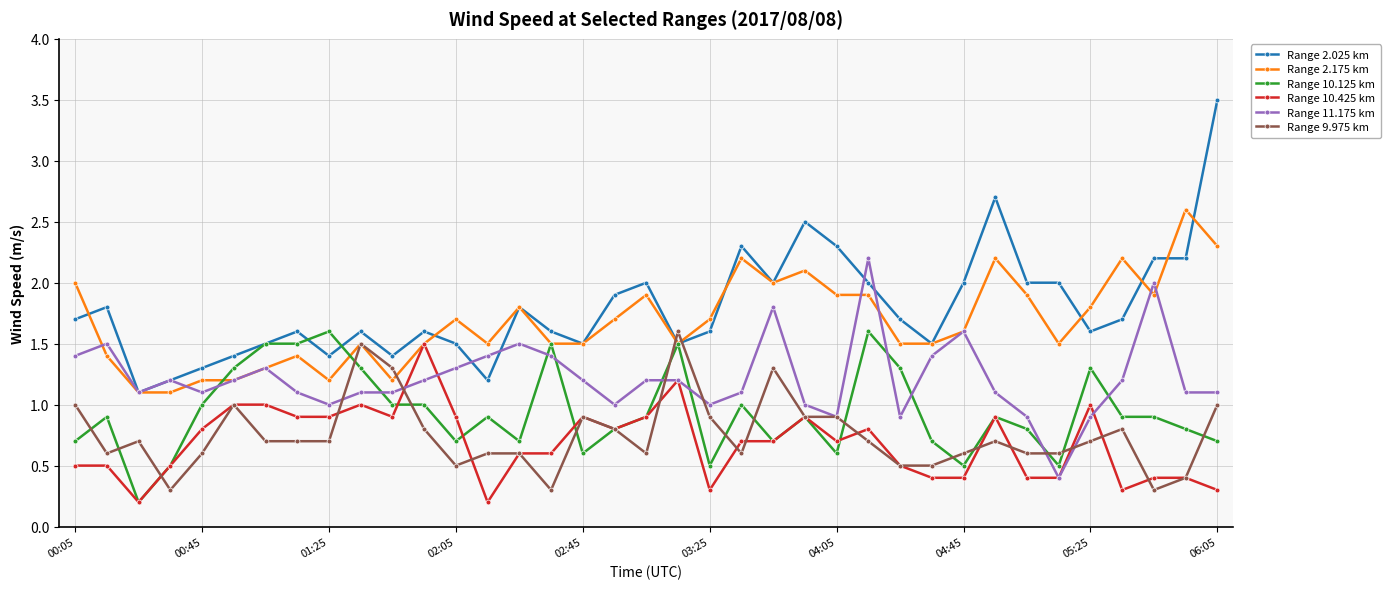

What is the maximum value shown in the chart?

3.5